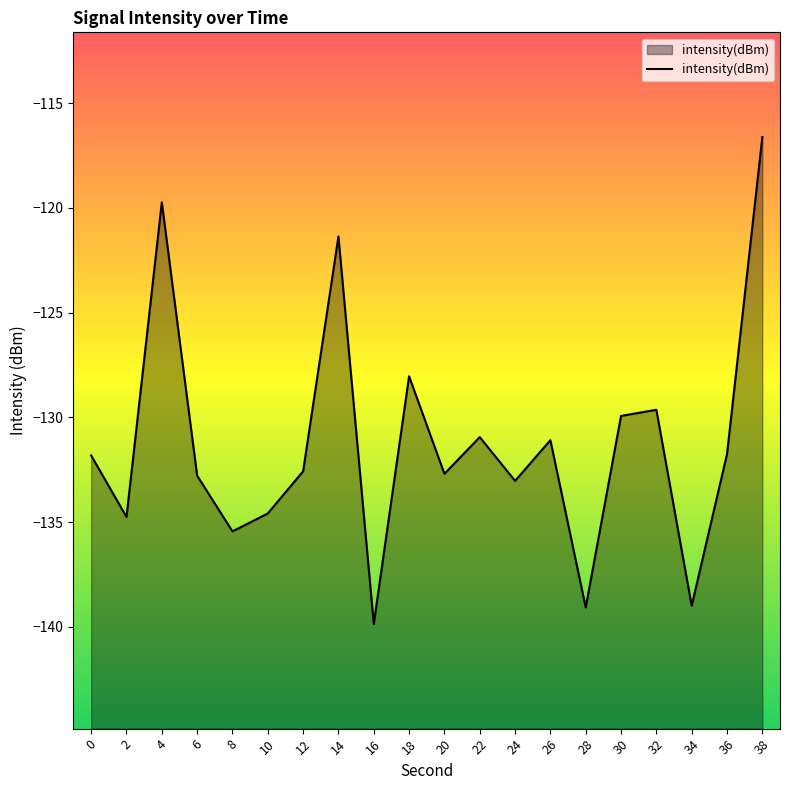

List the labels in order of value, largest first.

38, 4, 14, 18, 32, 30, 22, 26, 36, 0, 12, 20, 6, 24, 10, 2, 8, 34, 28, 16